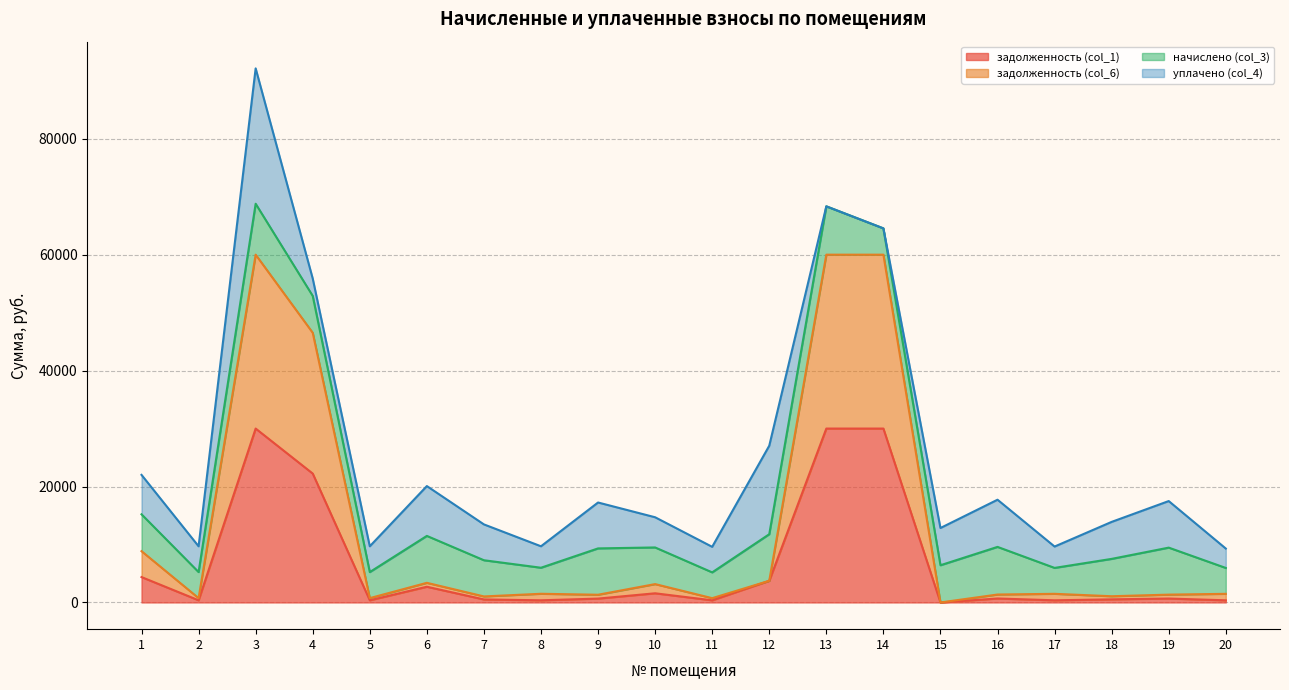

What is the approximate value of уплачено (col_4) at 12?

15266.3